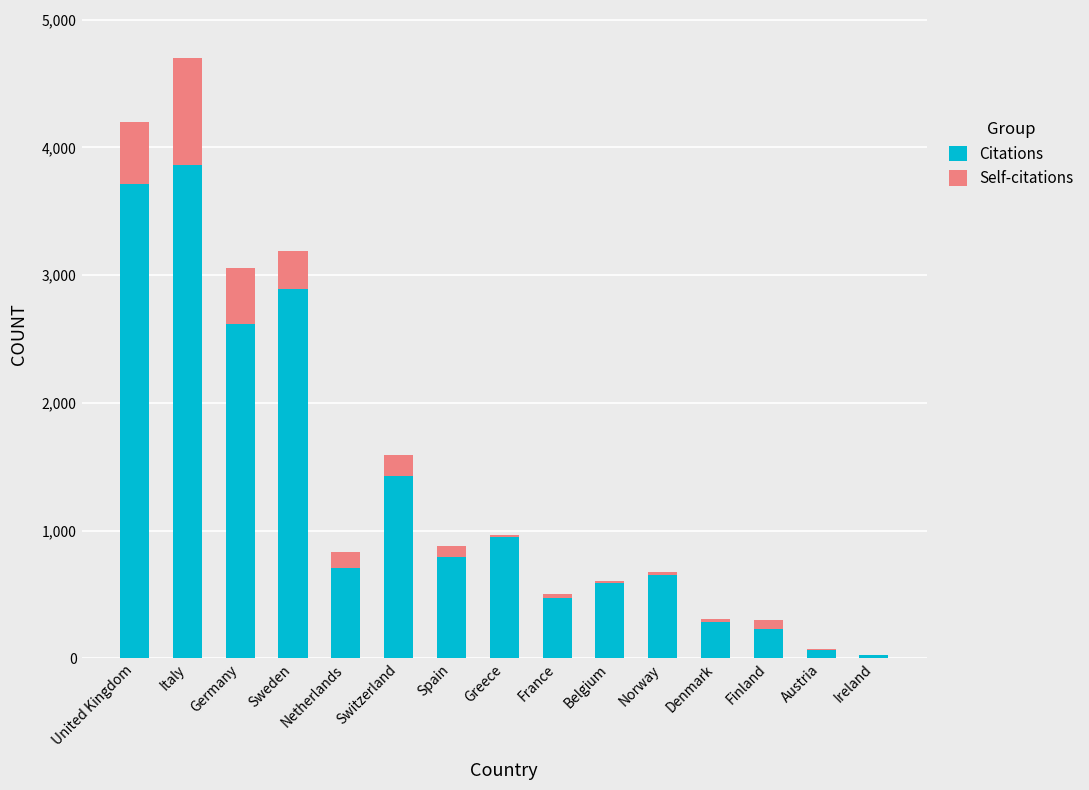

What is the total value across all series at Sweden?

3185